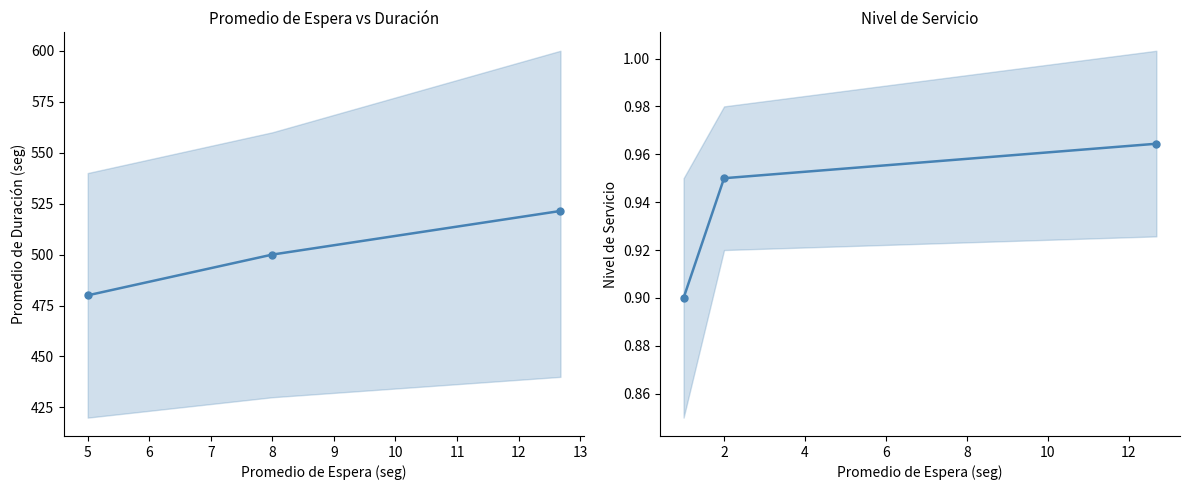

Rank the series at 6 from highest to lowest value.

Promedio de Duración (seg), Nivel de Servicio